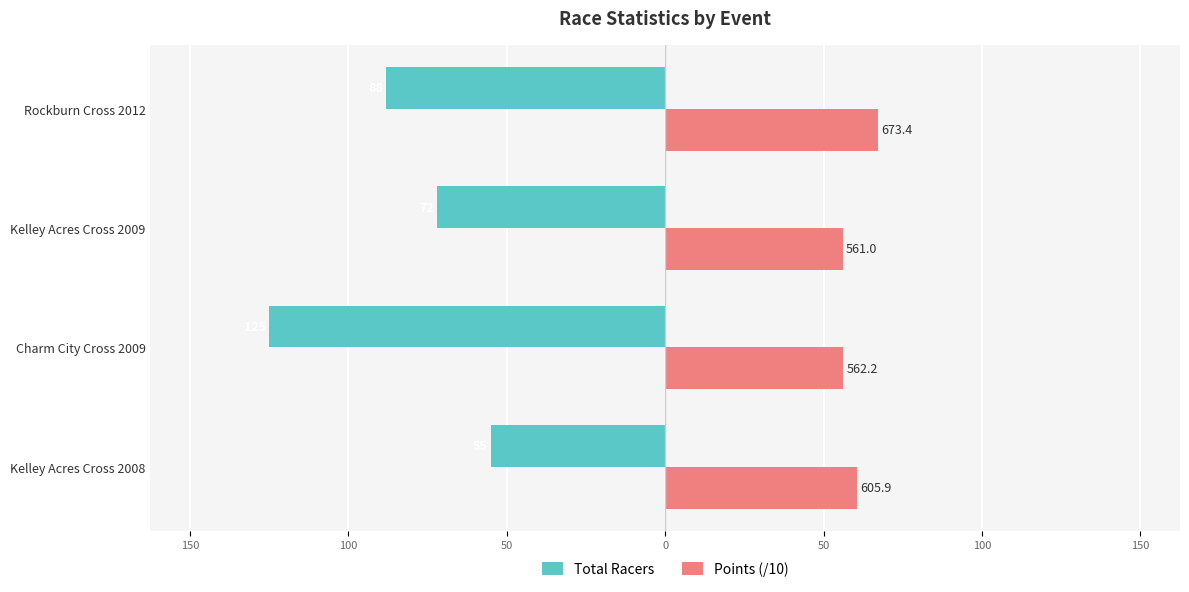

List the series in order of their overall mean, highest first.

Points (/10), Total Racers